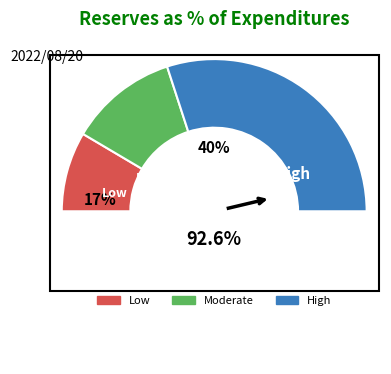

Is there a majority slice in this chart?

No